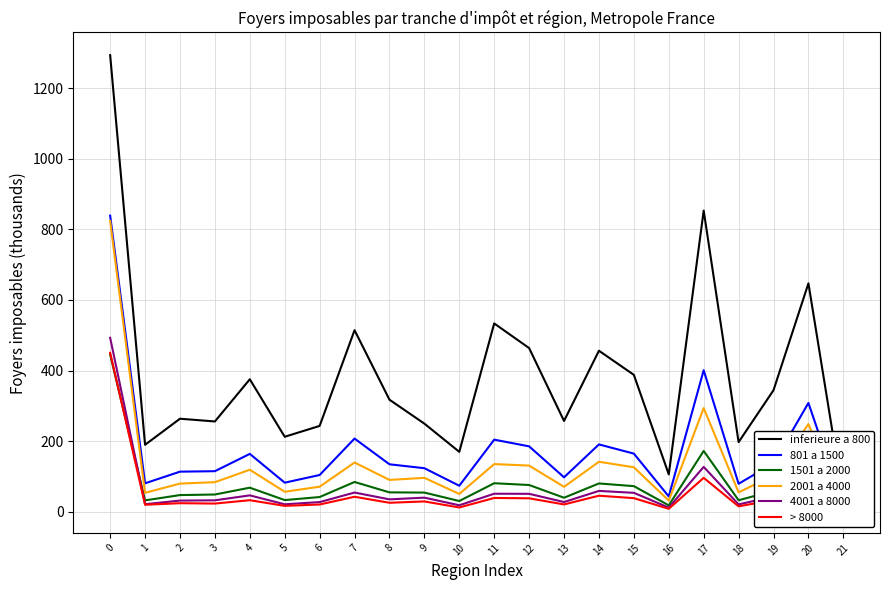

Reading left to right, extract all data points from this chart.

inferieure a 800: 1293.8	189.4	263.3	255.6	375.2	212.2	242.9	514.3	317.3	249.4	169.4	533.4	463.6	257.0	456.0	387.6	105.5	853.2	197.0	344.2	647.0	36.1
801 a 1500: 838.9	80.2	113.3	114.6	163.7	82.1	103.8	207.1	134.2	123.1	73.4	204.0	185.0	97.3	190.5	164.5	43.0	400.8	78.9	137.2	308.0	16.4
1501 a 2000: 445.3	31.9	46.9	48.5	67.9	32.7	41.4	84.0	54.6	54.0	30.1	80.5	75.4	39.4	79.9	72.2	17.8	172.0	32.3	58.7	138.3	7.1
2001 a 4000: 823.7	53.3	79.5	83.5	118.7	56.3	70.7	139.3	89.9	95.7	50.2	134.8	130.5	70.3	141.4	125.7	31.2	293.5	54.6	102.7	248.1	11.8
4001 a 8000: 492.7	21.1	31.3	32.0	46.1	20.8	27.0	54.1	34.8	39.6	18.0	50.7	50.5	27.2	58.7	53.3	11.4	126.8	20.4	42.9	115.4	5.2
> 8000: 450.3	19.5	23.9	22.9	32.4	16.3	20.2	42.1	25.1	28.9	11.8	38.7	37.8	20.4	45.1	38.2	8.0	95.8	15.0	32.9	91.3	4.3